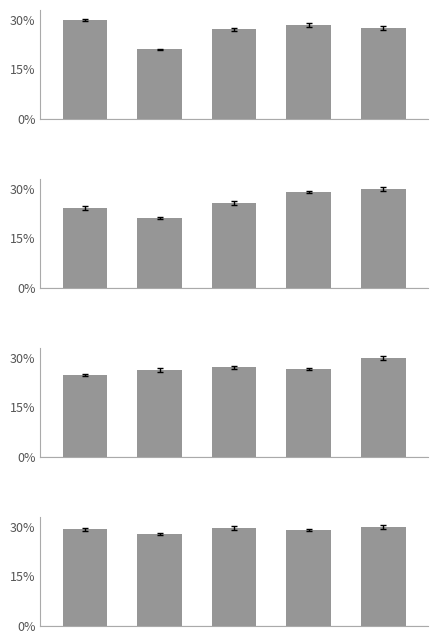

What is the value of the 3rd bar from the left?

29.6